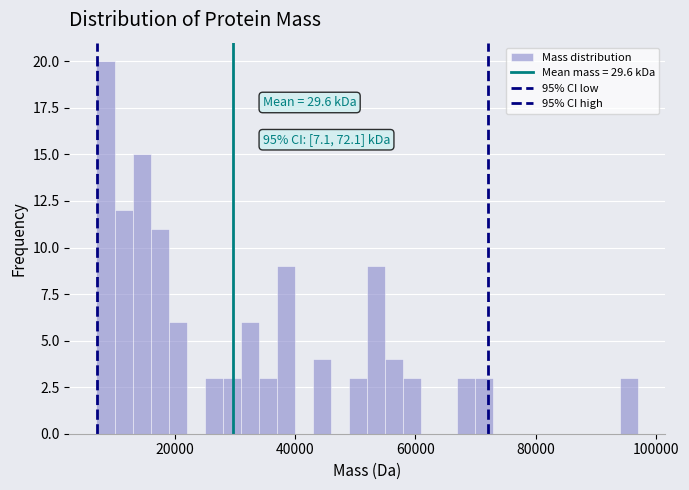

Around what value on the x-axis is the tallest bar? Give the approximate position of its centre, as read against the axis.

8000